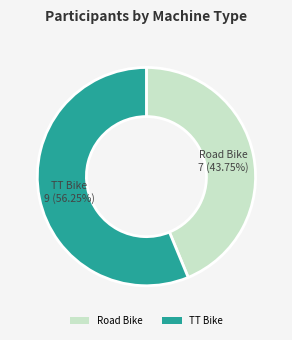

Which has a higher value, TT Bike or Road Bike?

TT Bike